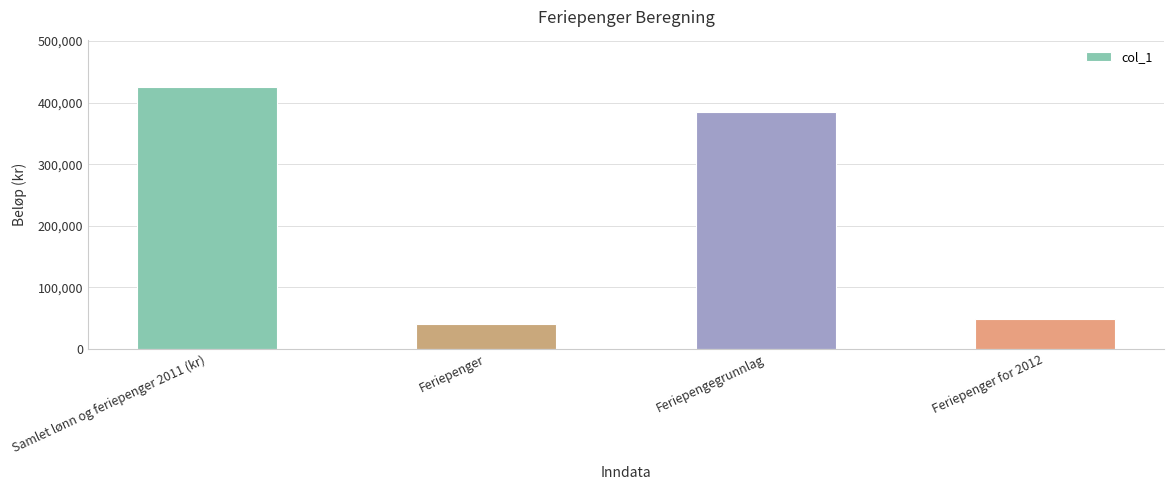

Rank the categories by value from highest to lowest.

Samlet lønn og feriepenger 2011 (kr), Feriepengegrunnlag, Feriepenger for 2012, Feriepenger